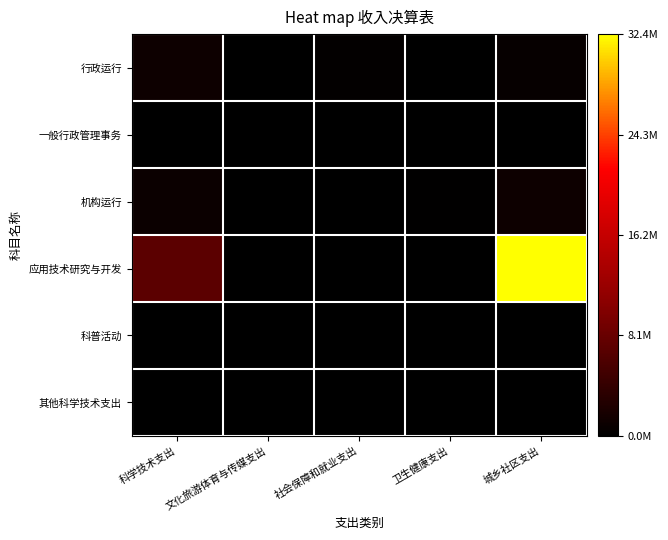

Which category has the lowest value across all series?

文化旅游体育与传媒支出